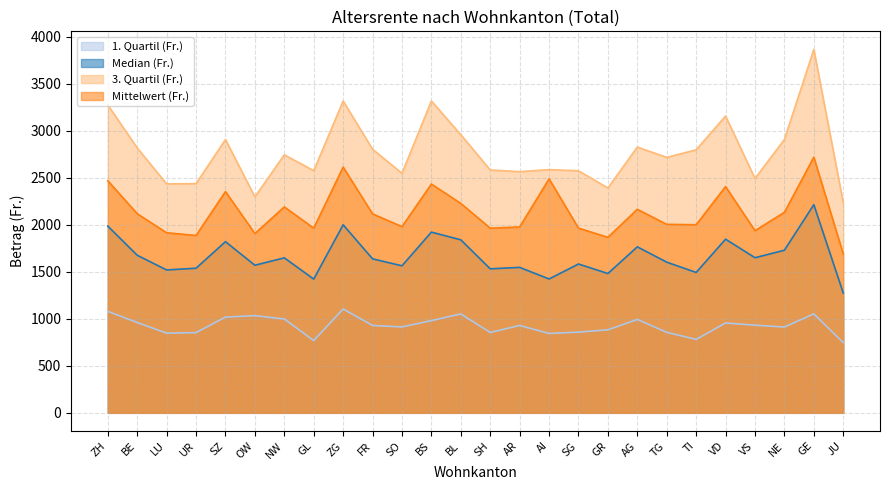

Reading right to left, what are all the values shown in this chart?

1. Quartil (Fr.): JU=747.0	GE=1051.6	NE=912.0	VS=931.4	VD=955.0	TI=780.3	TG=855.8	AG=992.6	GR=882.3	SG=857.9	AI=843.8	AR=928.6	SH=854.2	BL=1051.3	BS=980.1	SO=913.0	FR=928.7	ZG=1103.9	GL=767.8	NW=997.8	OW=1033.0	SZ=1018.0	UR=852.7	LU=846.8	BE=960.2	ZH=1078.6
Median (Fr.): JU=1274.5	GE=2212.7	NE=1728.7	VS=1649.0	VD=1846.0	TI=1492.2	TG=1601.8	AG=1764.7	GR=1480.9	SG=1582.1	AI=1423.0	AR=1546.1	SH=1531.0	BL=1839.2	BS=1921.1	SO=1563.1	FR=1636.9	ZG=1999.0	GL=1421.8	NW=1647.6	OW=1569.1	SZ=1819.7	UR=1537.6	LU=1518.8	BE=1675.0	ZH=1985.0
3. Quartil (Fr.): JU=2235.0	GE=3862.2	NE=2905.1	VS=2491.0	VD=3154.9	TI=2796.0	TG=2715.5	AG=2825.0	GR=2390.0	SG=2572.8	AI=2585.0	AR=2563.5	SH=2581.6	BL=2956.5	BS=3315.0	SO=2545.9	FR=2802.0	ZG=3314.6	GL=2574.2	NW=2742.8	OW=2295.6	SZ=2905.0	UR=2436.5	LU=2433.6	BE=2815.5	ZH=3272.2
Mittelwert (Fr.): JU=1689.4	GE=2717.6	NE=2131.5	VS=1936.4	VD=2404.8	TI=1999.7	TG=2003.8	AG=2163.4	GR=1865.8	SG=1963.5	AI=2487.1	AR=1975.8	SH=1963.2	BL=2225.9	BS=2431.9	SO=1979.3	FR=2115.3	ZG=2612.0	GL=1963.4	NW=2189.1	OW=1905.6	SZ=2352.2	UR=1885.6	LU=1913.9	BE=2116.3	ZH=2467.0